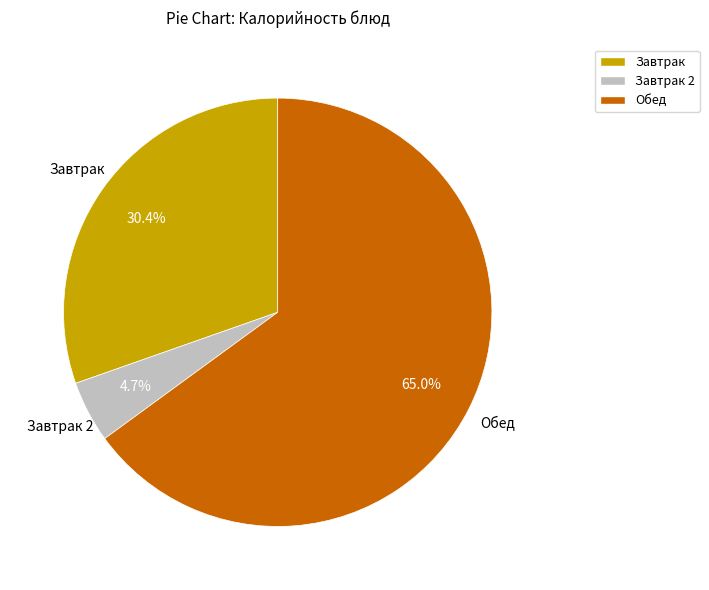

How many segments does this pie chart have?

3